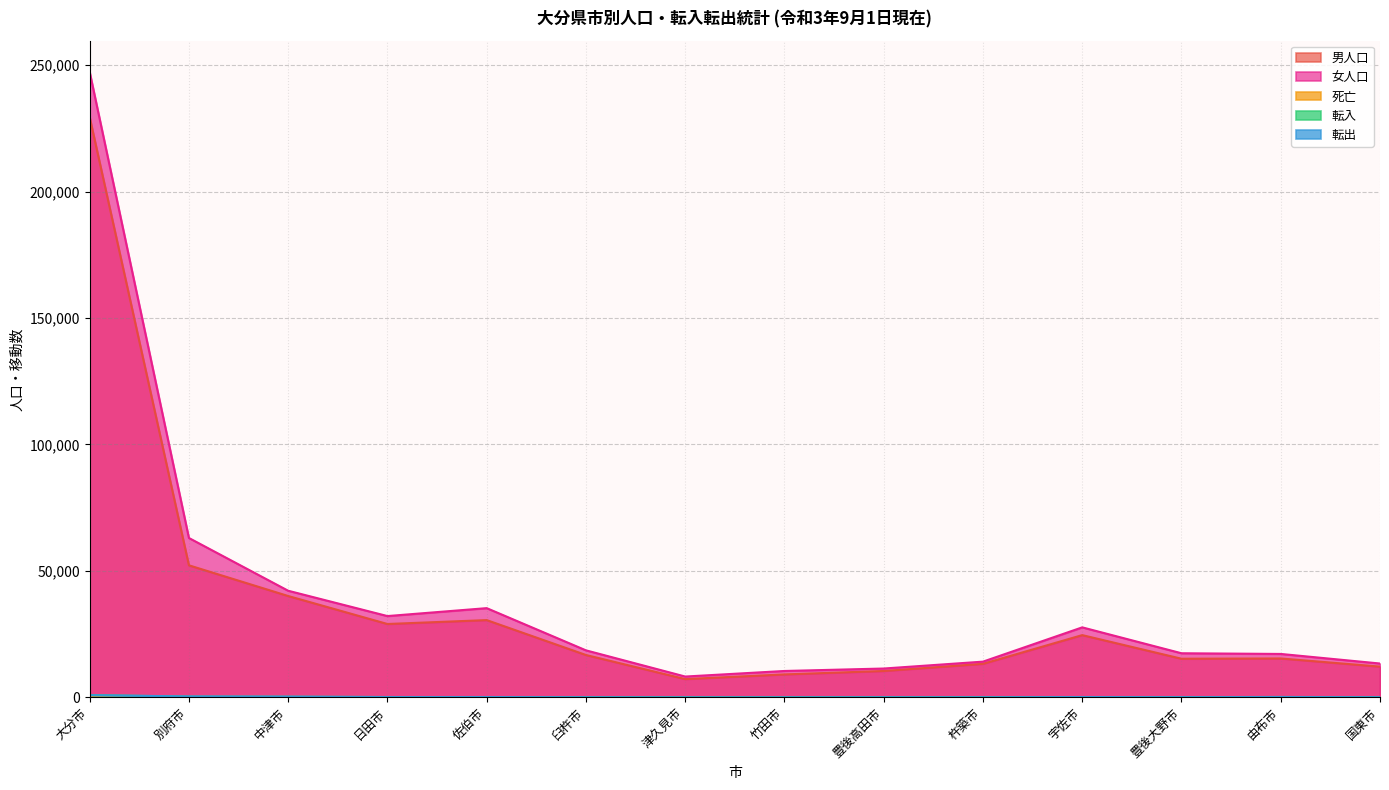

What value does the 男人口 series have at 宇佐市?

24601